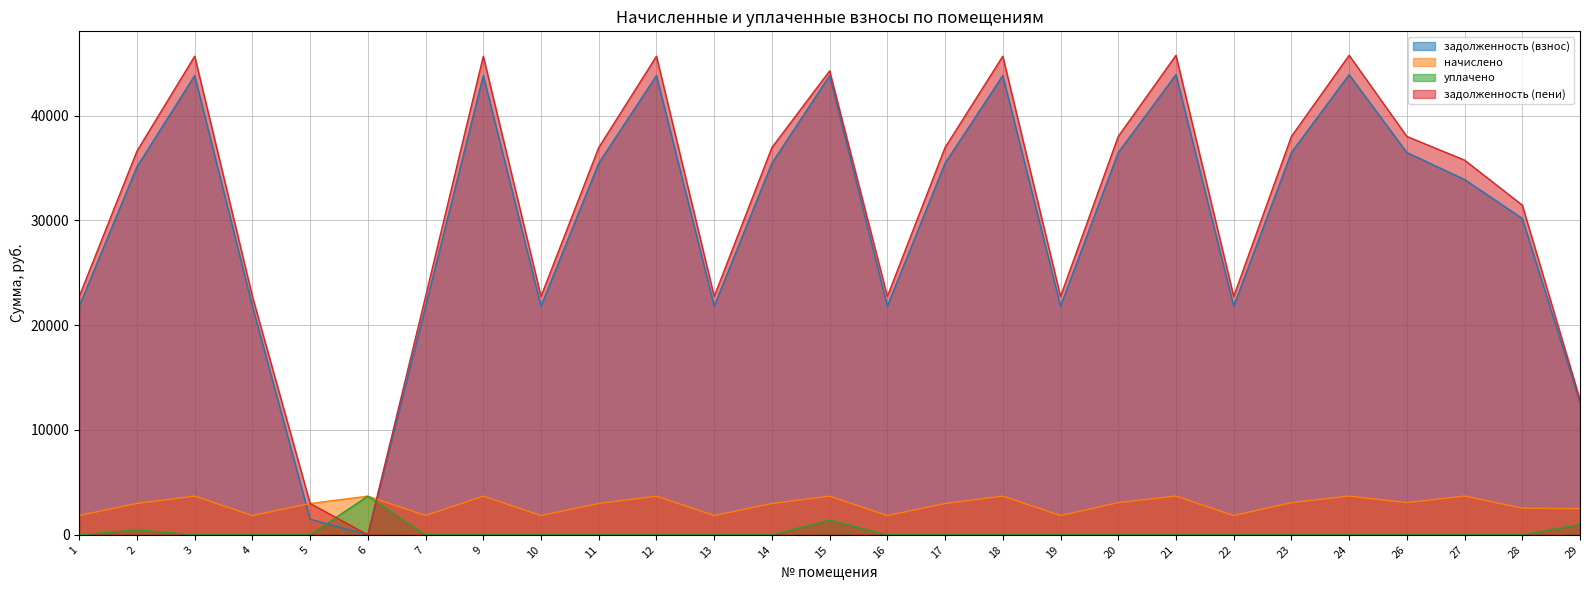

Does the chart have visible grid lines?

Yes